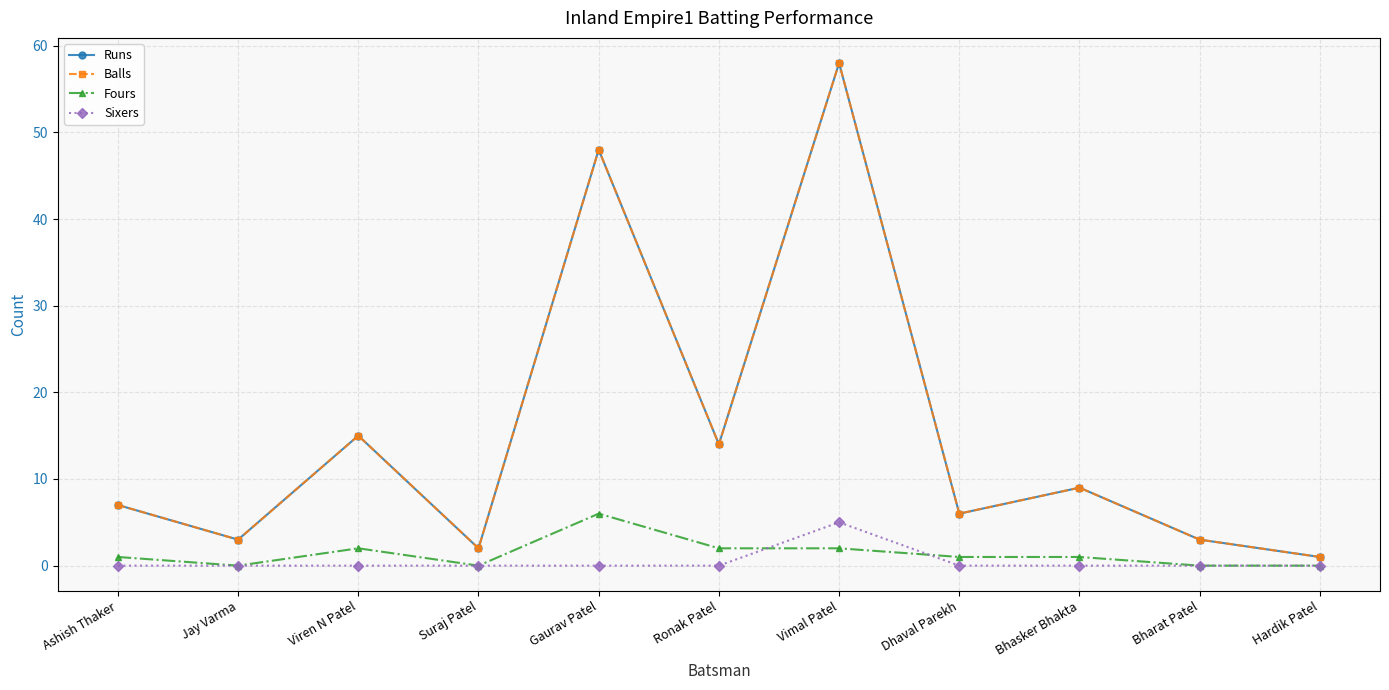

True or false: Runs and Sixers intersect in this chart.

False